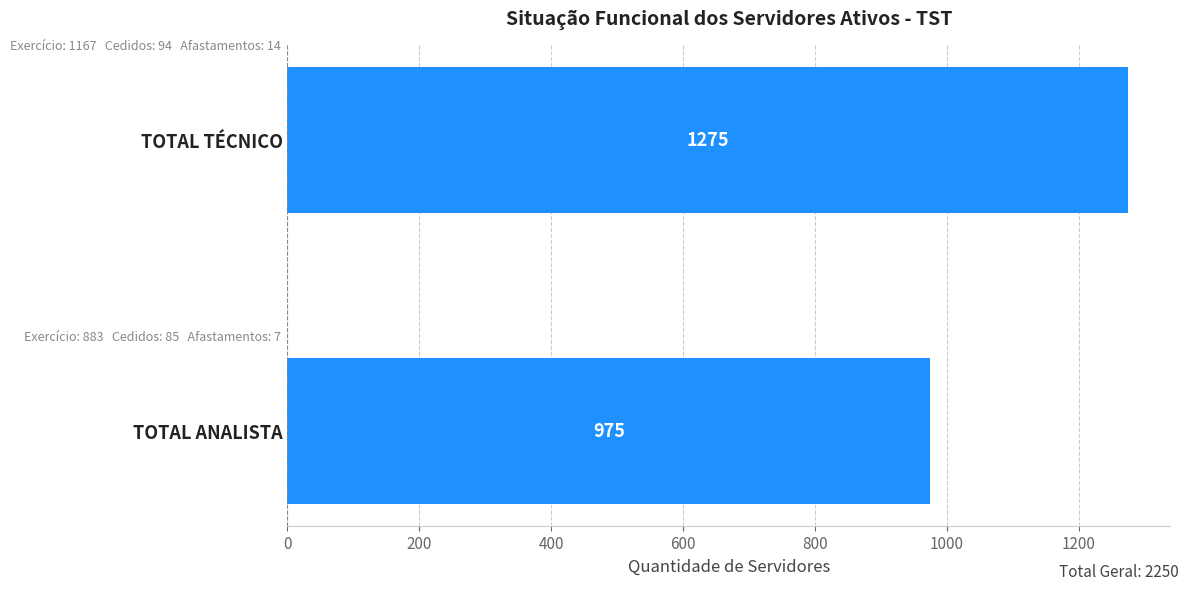

What is the difference between the maximum and minimum values?

300